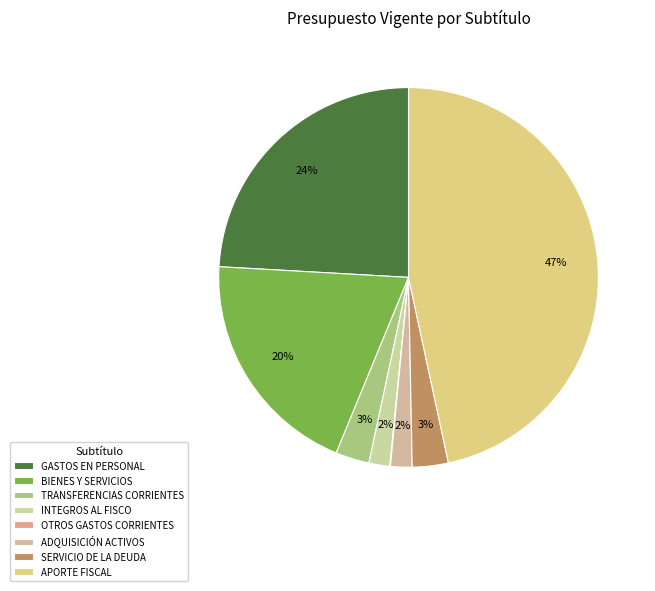

To the nearest percent, what is the difference between the INTEGROS AL FISCO and APORTE FISCAL slice percentages?

45%